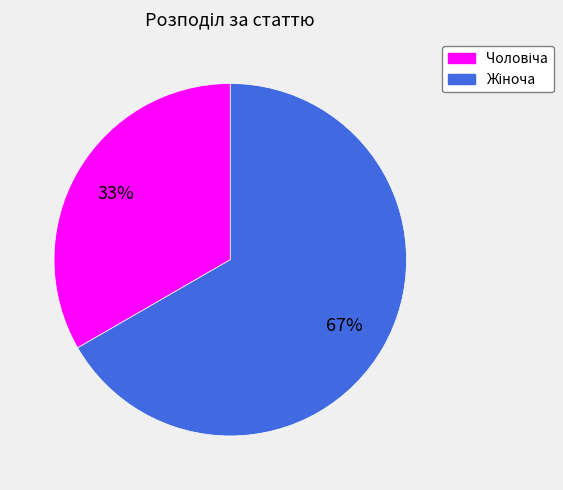

To the nearest percent, what is the average slice percentage?

50%